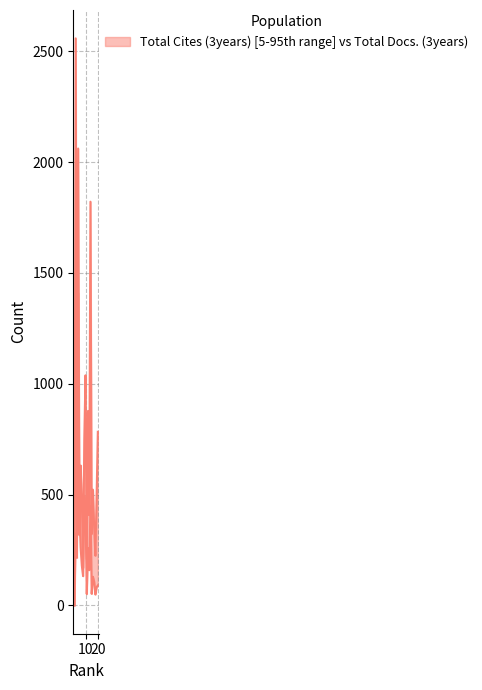

What are all the series names shown in the legend?

Total Cites (3years), Total Docs. (3years)